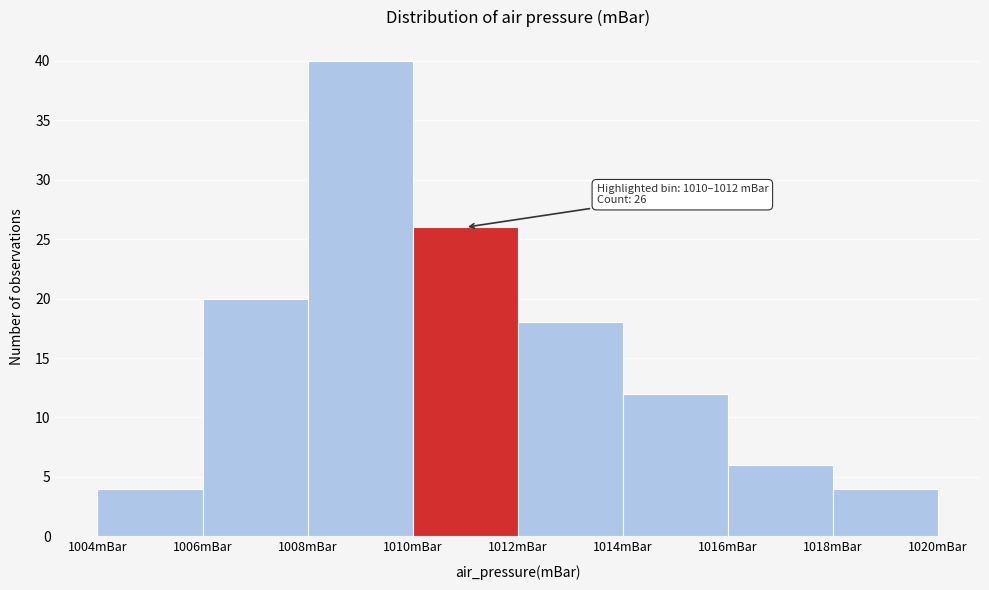

Over which range of the x-axis is the bar tallest?

1008 to 1010